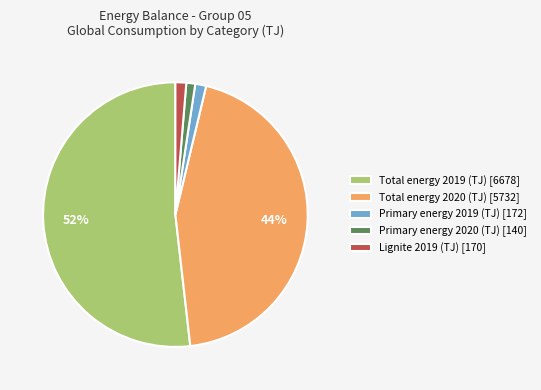

Is it true that Total energy 2020 (TJ) is 44% of the pie?

True